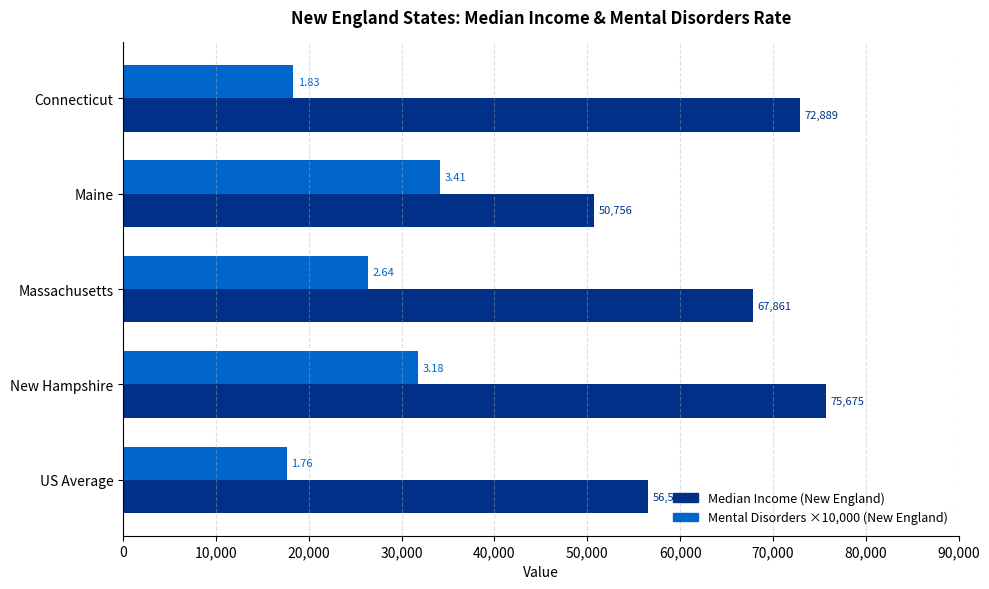

How many values in the Mental Disorders ×10,000 (New England) series are below 26368?

2